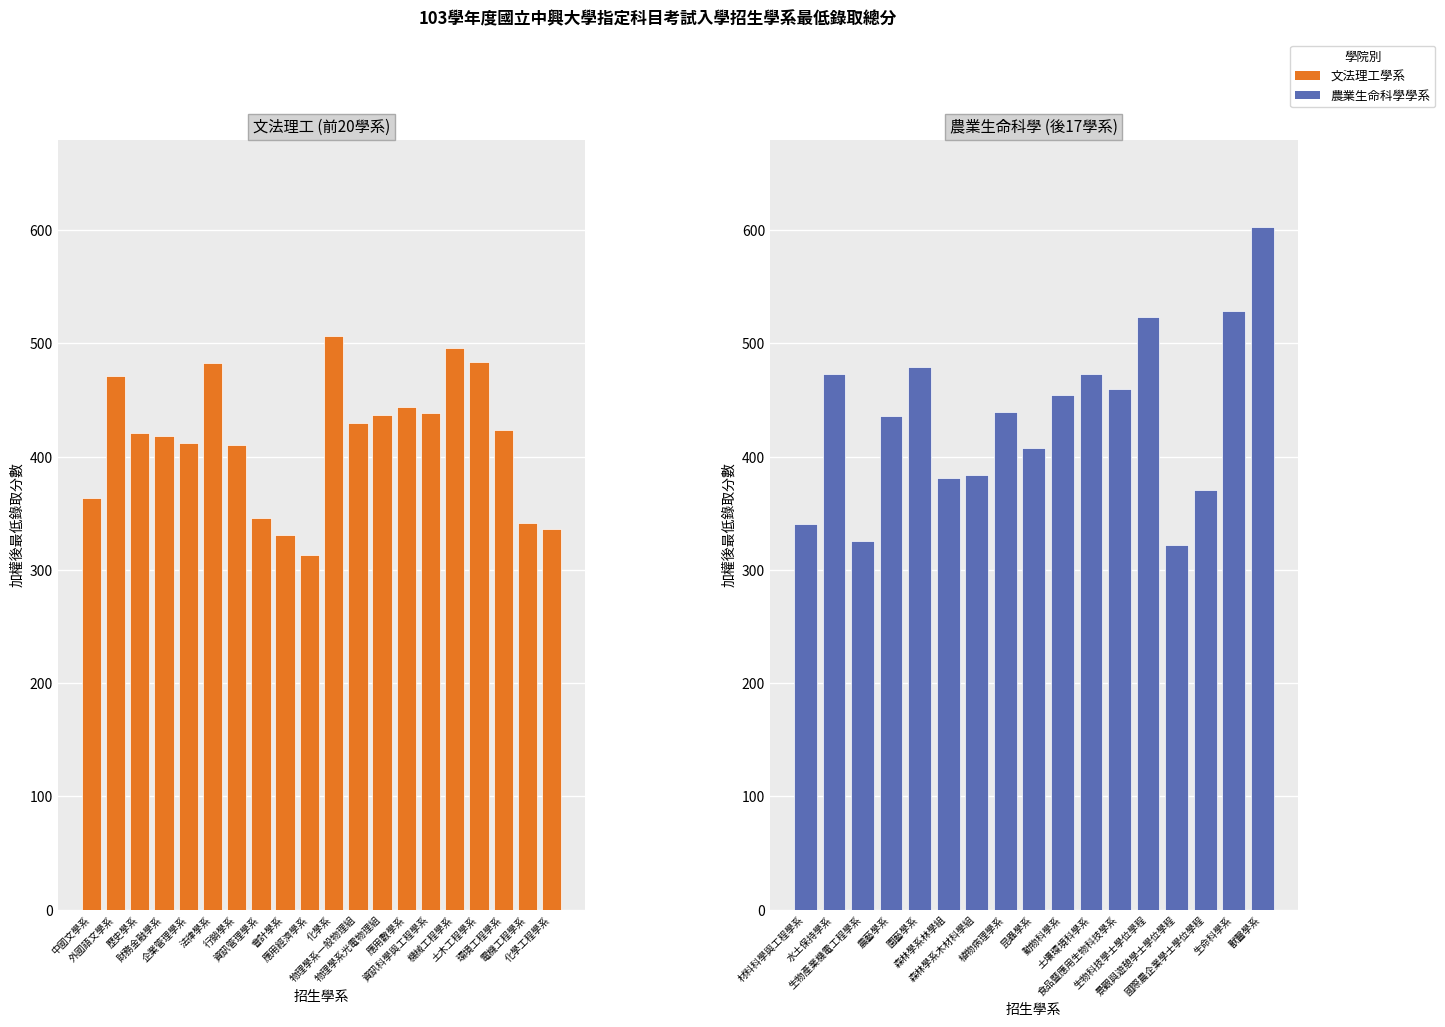

How many values are below 423?

10